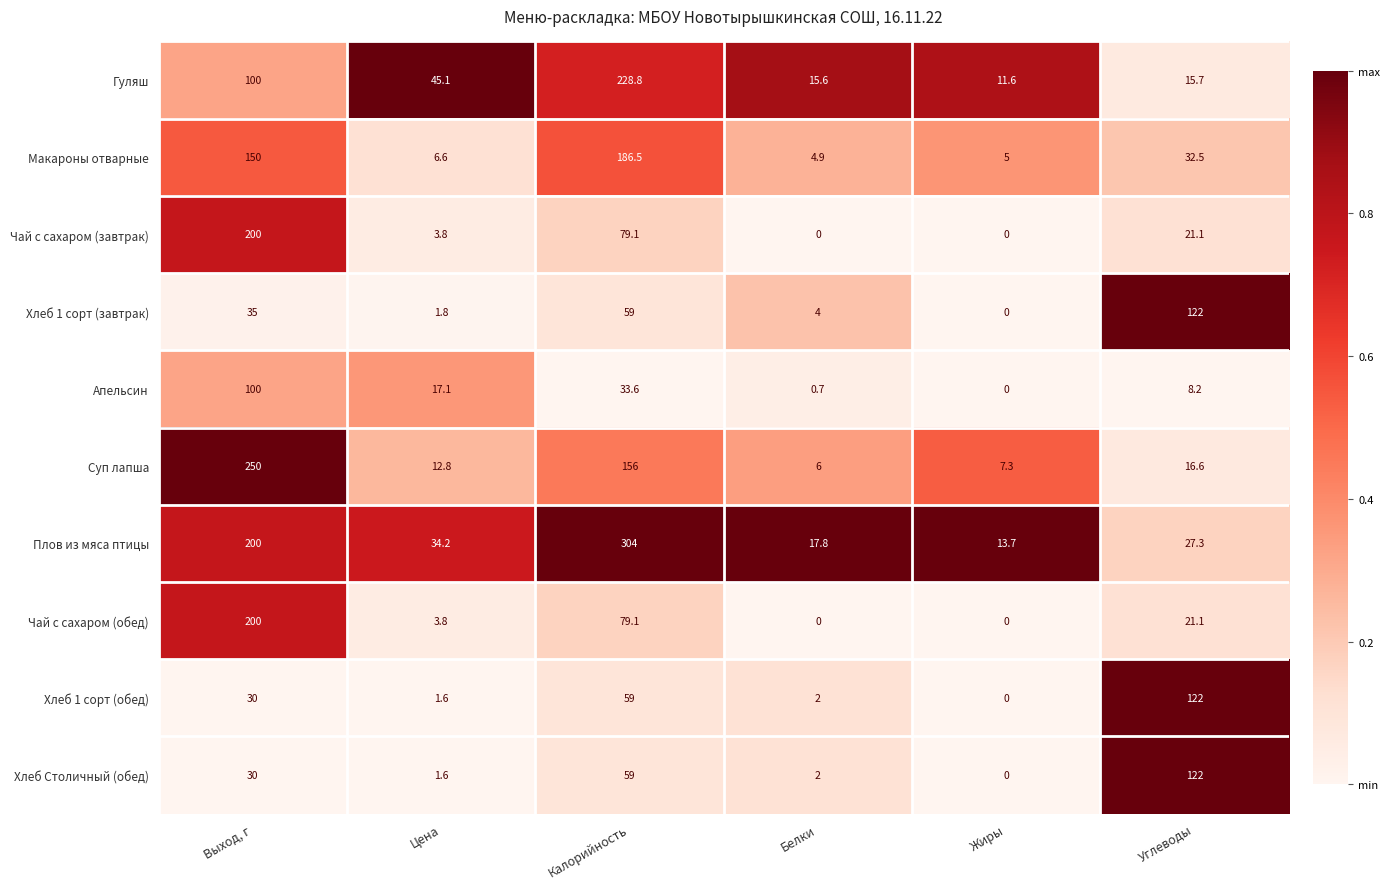

Which series has the largest range (max minus min)?

Плов из мяса птицы